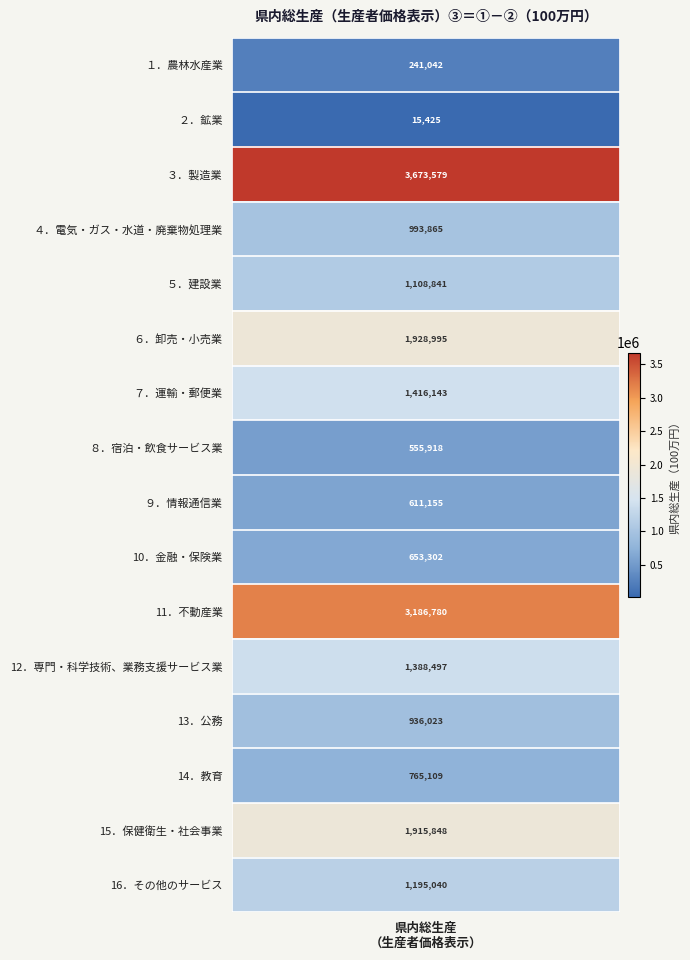

What is the minimum value shown in the chart?

15425